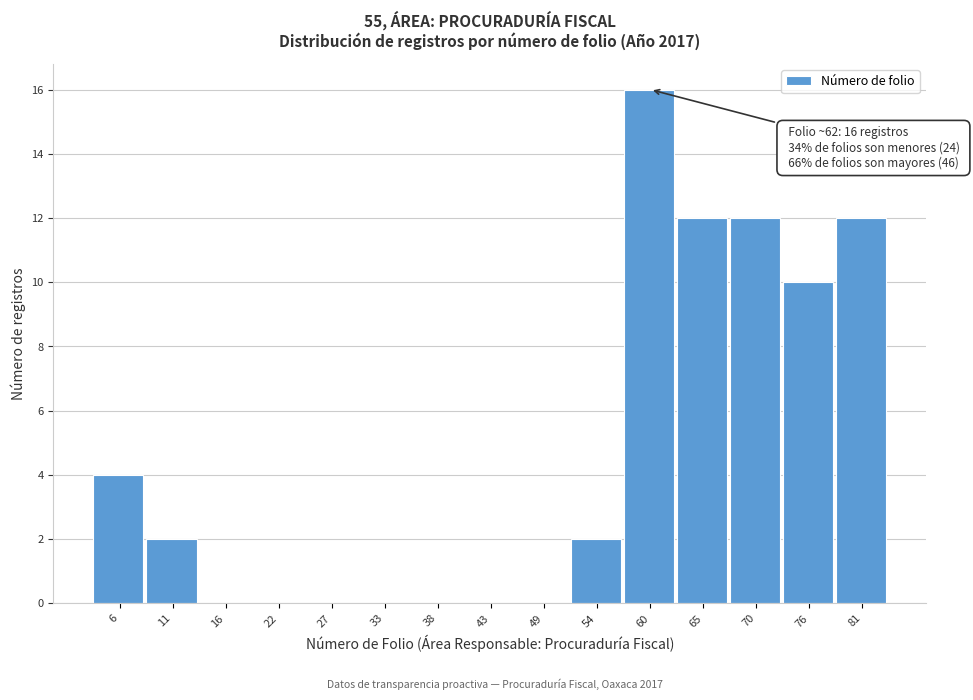

Reading left to right, list all the values displayed in this chart.

6=4	11=2	16=0	22=0	27=0	33=0	38=0	43=0	49=0	54=2	60=16	65=12	70=12	76=10	81=12